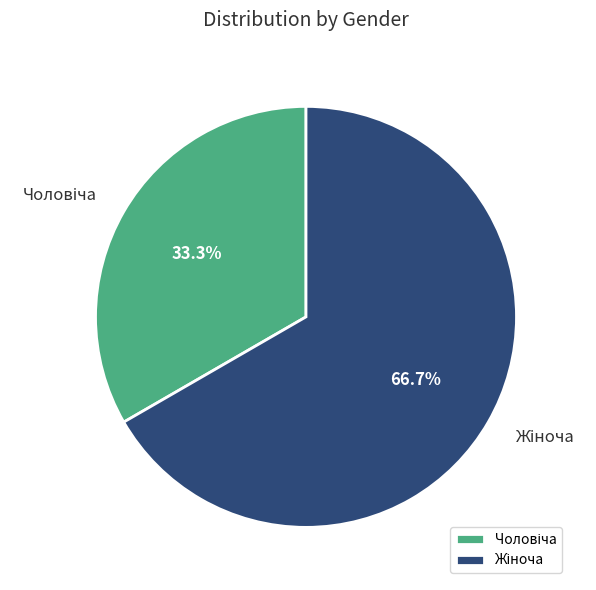

Does any single category account for the majority?

Yes